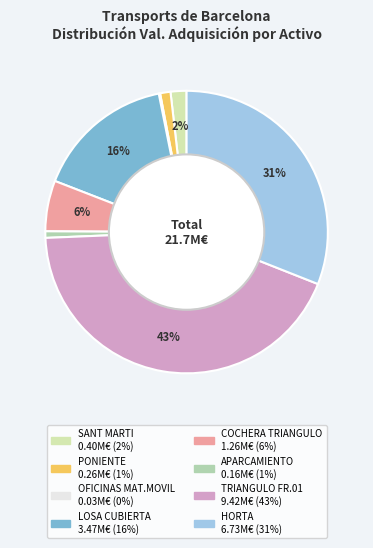

Is there any slice that represents more than half of the pie?

No